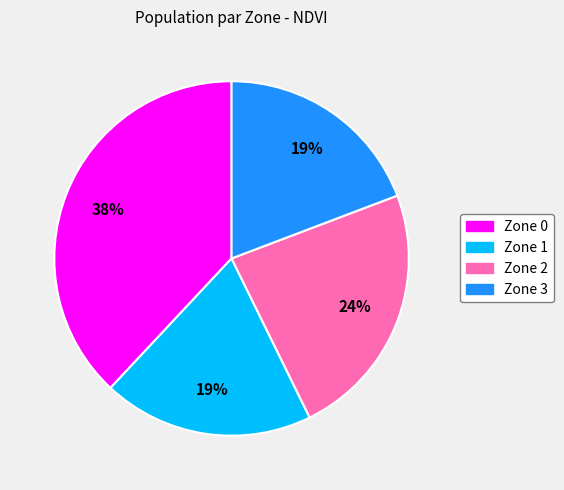

To the nearest percent, what portion does Zone 1 represent?

19%